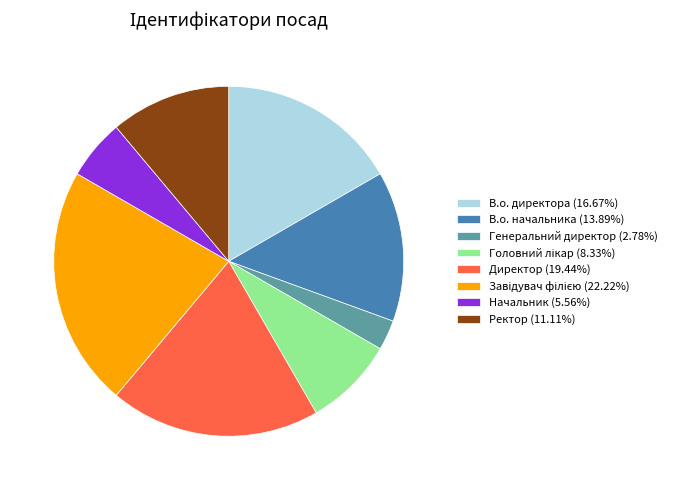

Does any single category account for the majority?

No